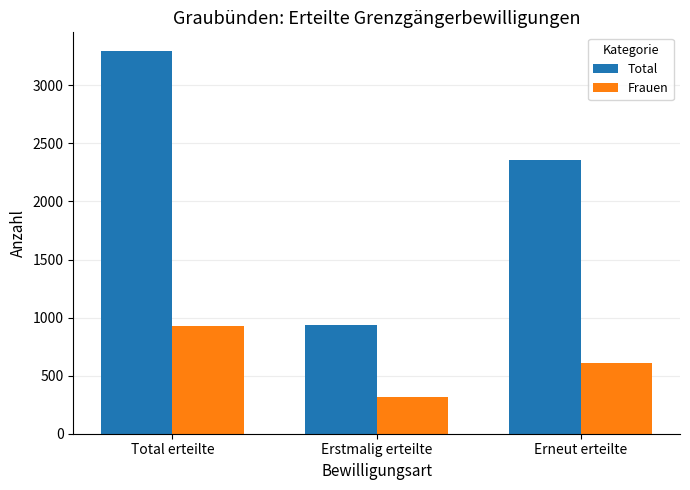

Where does the Frauen series first go above 606?

Total erteilte